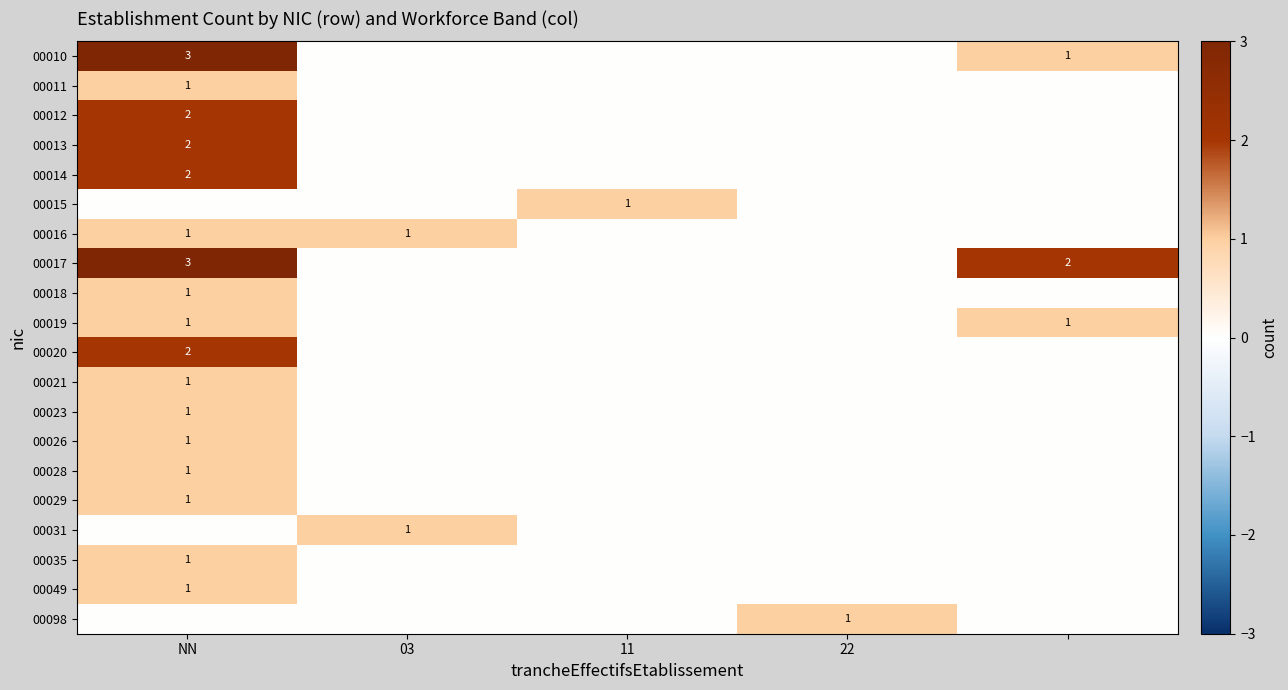

Is it true that 00019 equals 0 at NN?

False